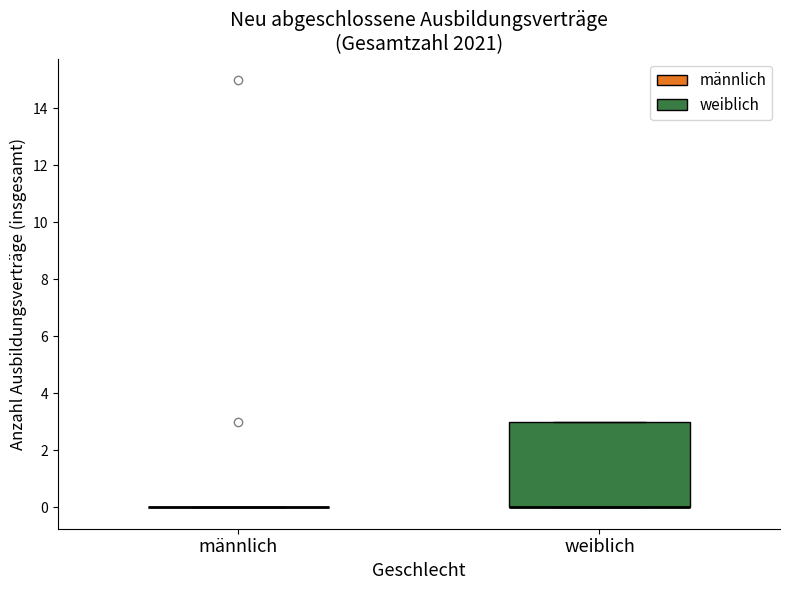

Which box is the tallest, from its lower edge to its upper edge?

weiblich